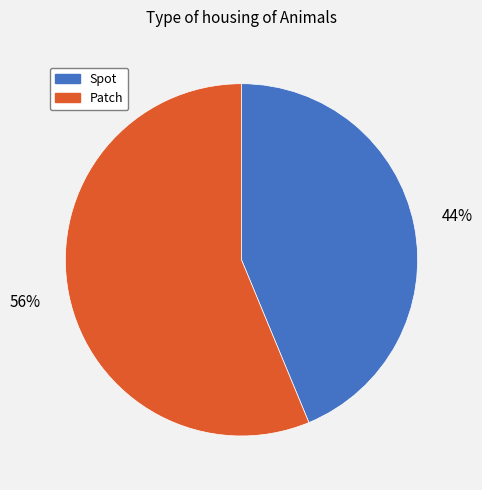

How many slices are in this pie chart?

2